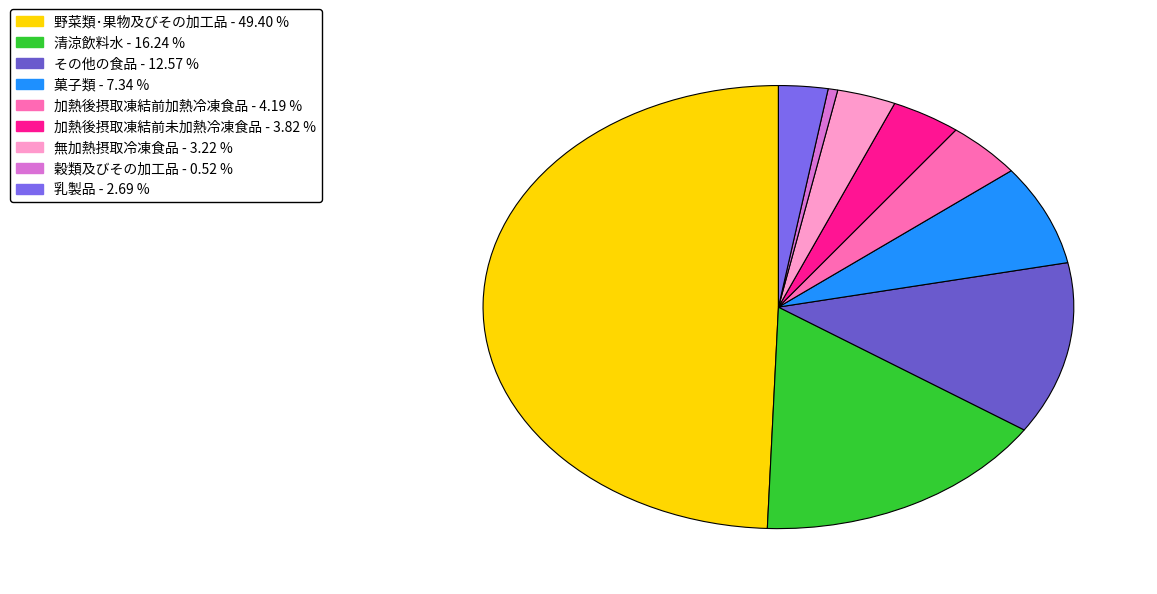

What percentage is the 加熱後摂取凍結前加熱冷凍食品 slice, to the nearest percent?

4%